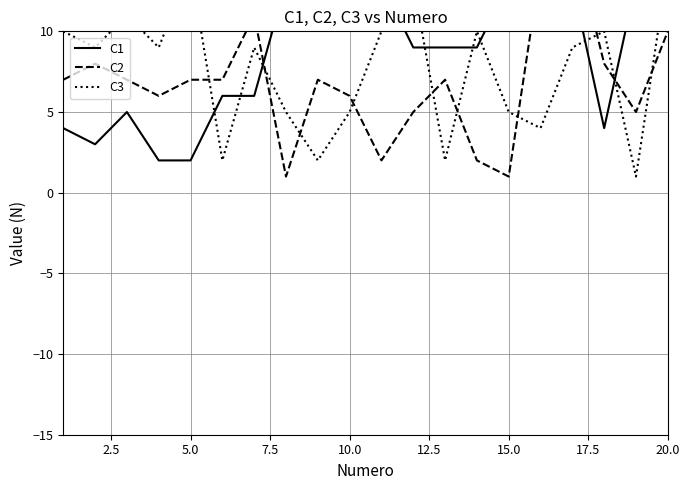

What are all the series names shown in the legend?

C1, C2, C3